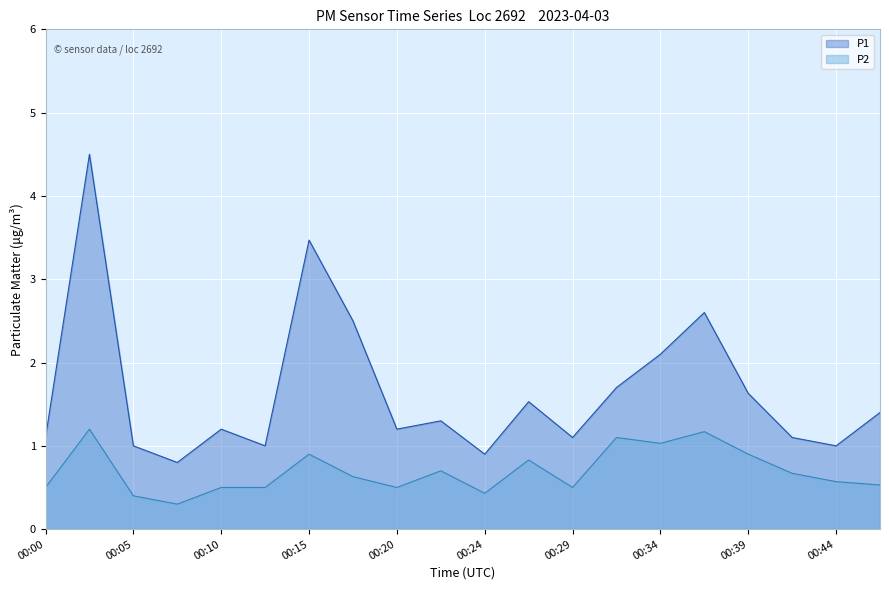

True or false: P2 has more than 1 points higher than both neighbors.

True